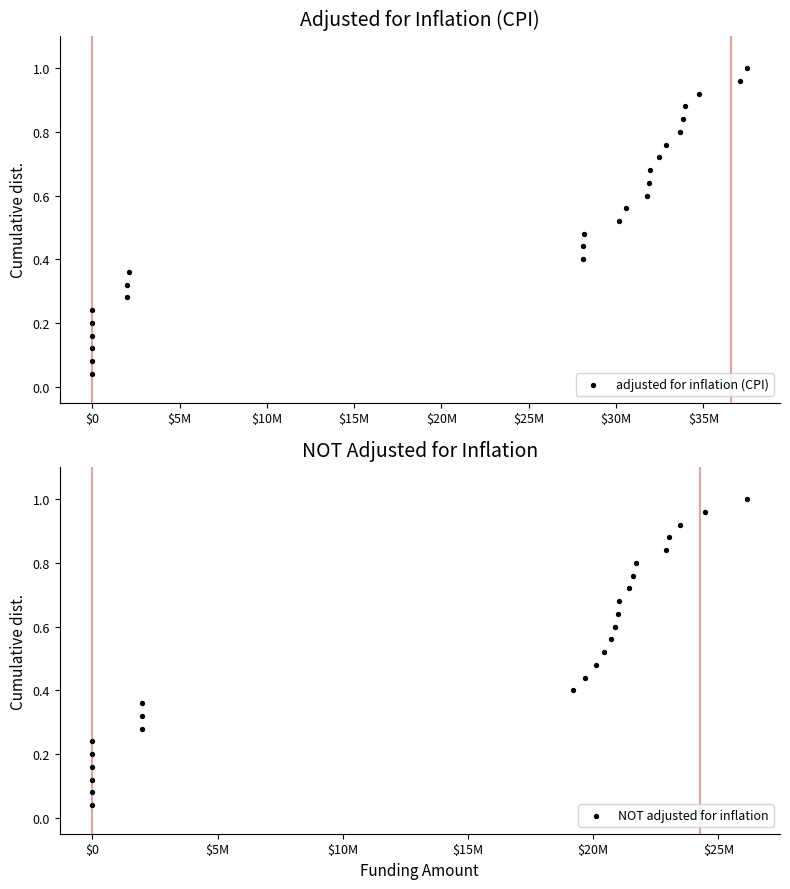

At which category is the sum across all series the highest?

24